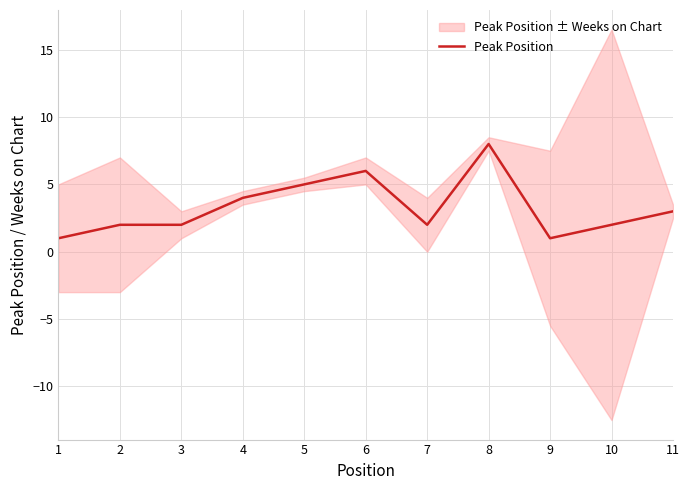

The chart shows a value of 3 at 5. True or false?

False